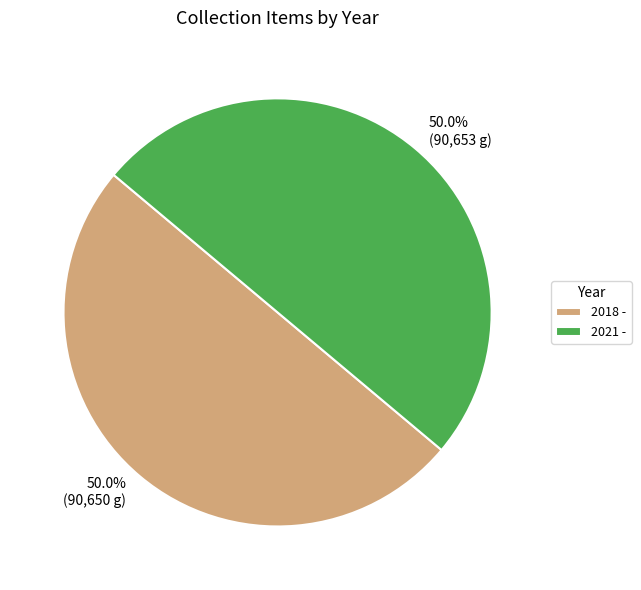

Combined, what portion of the pie is 2018 - and 2021 -?

100.0%